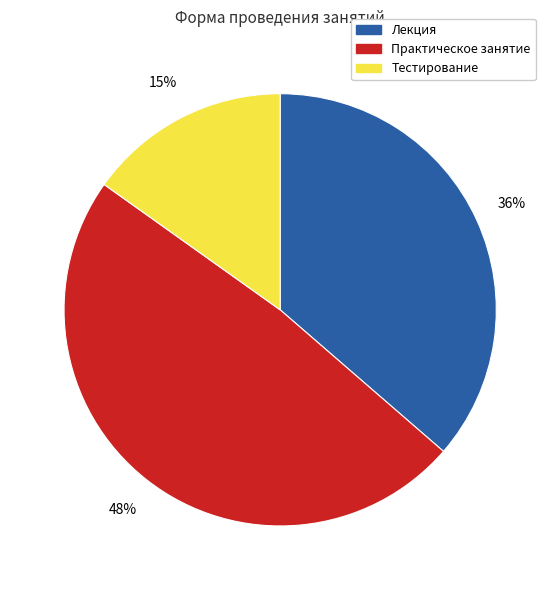

Which slice is the smallest?

Тестирование